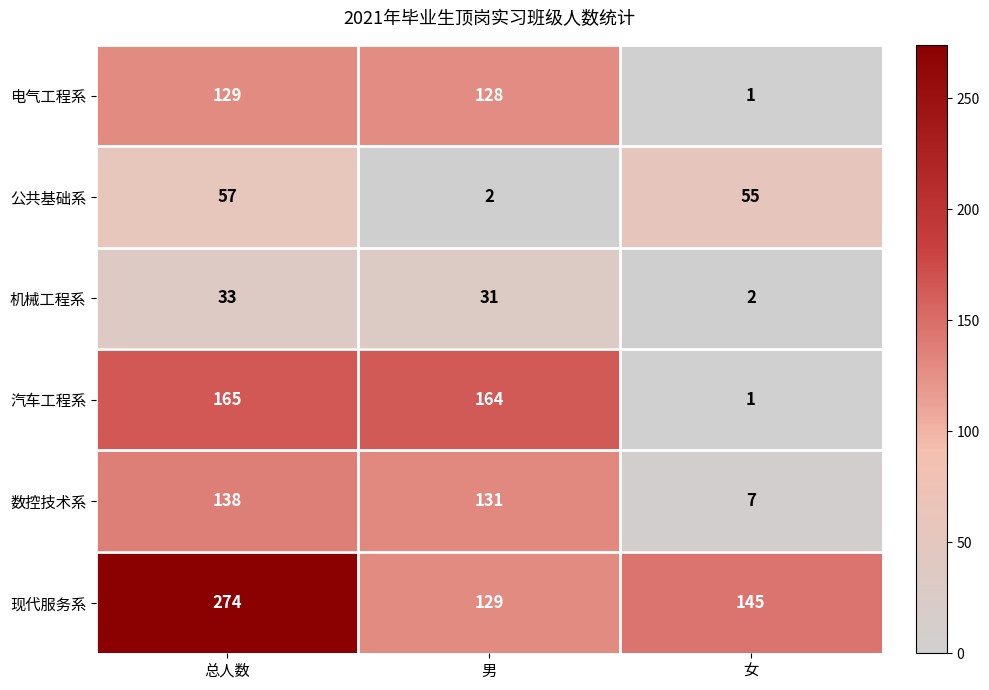

Which series has the largest range (max minus min)?

汽车工程系